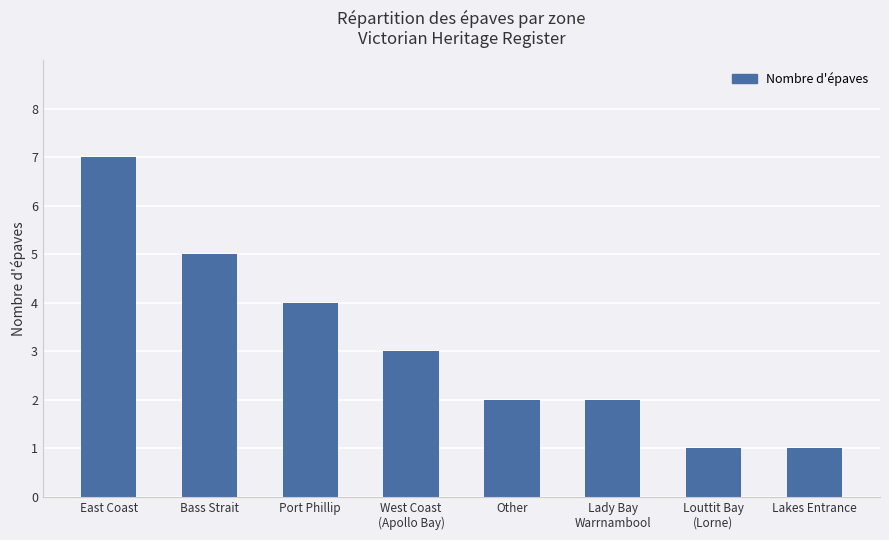

Which has a higher value, Lady Bay
Warrnambool or Lakes Entrance?

Lady Bay
Warrnambool